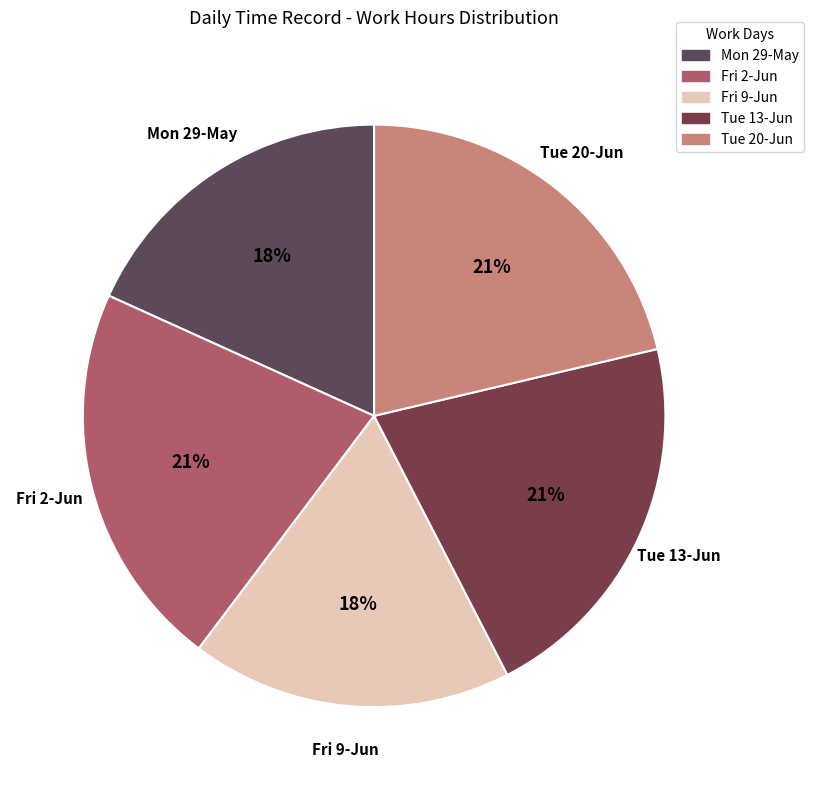

How many slices are in this pie chart?

5